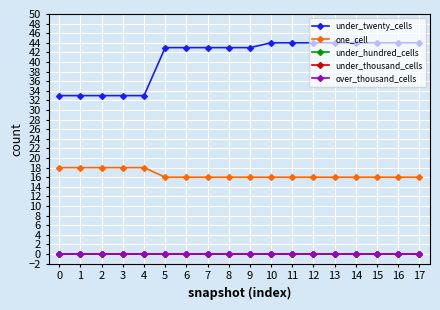

True or false: one_cell has a value of 18 at 1.

True